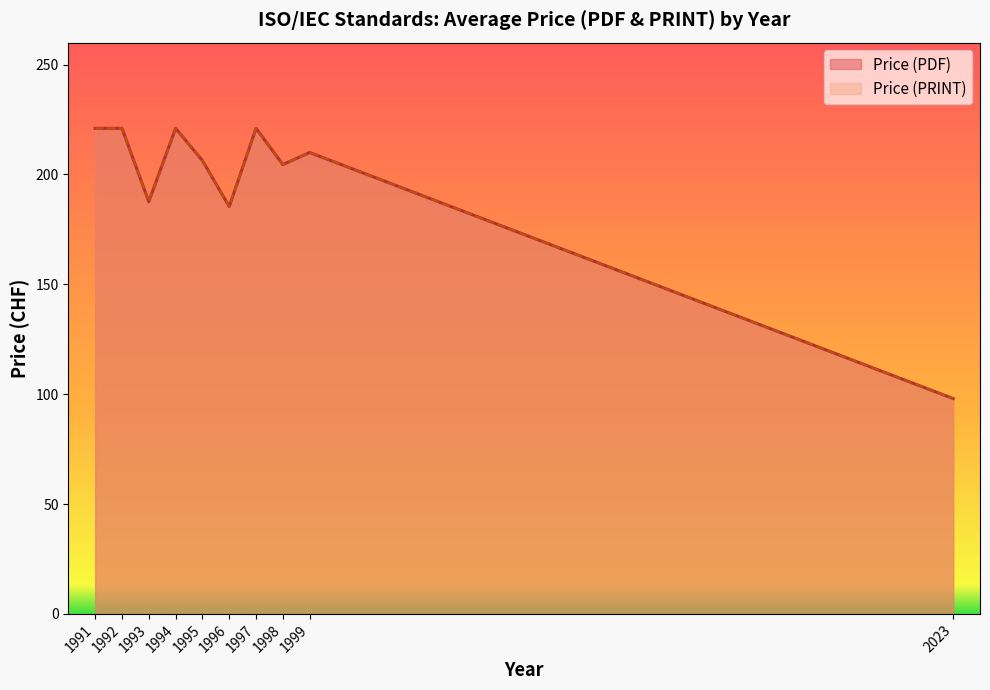

What is the average value of the Price (PDF) series?

198